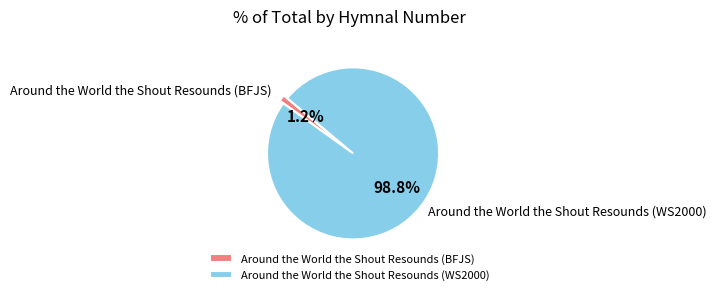

Which category accounts for the majority?

Around the World the Shout Resounds (WS2000)